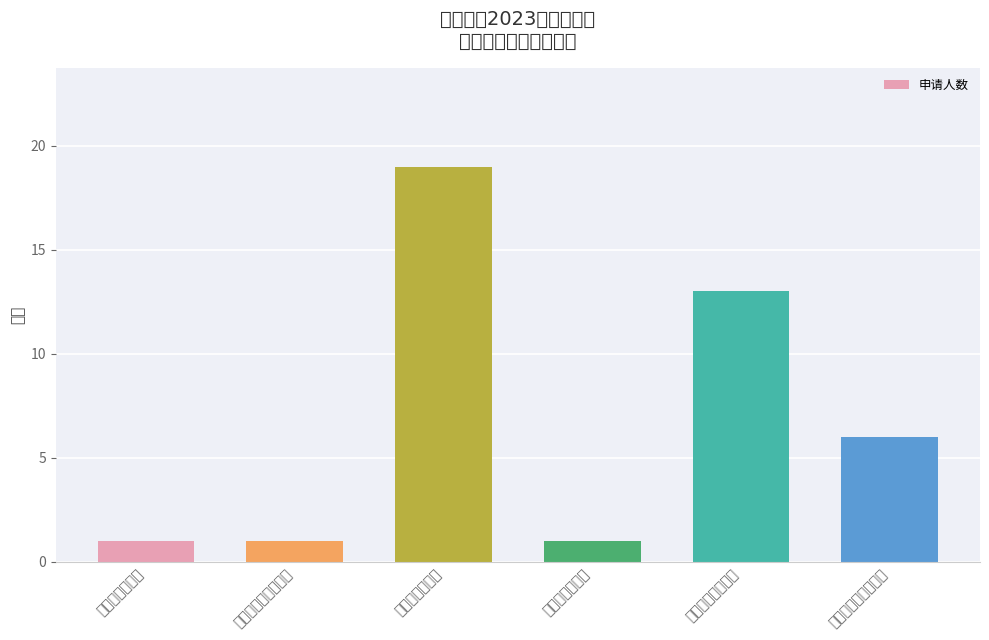

What is the value of the 5th bar from the left?

13